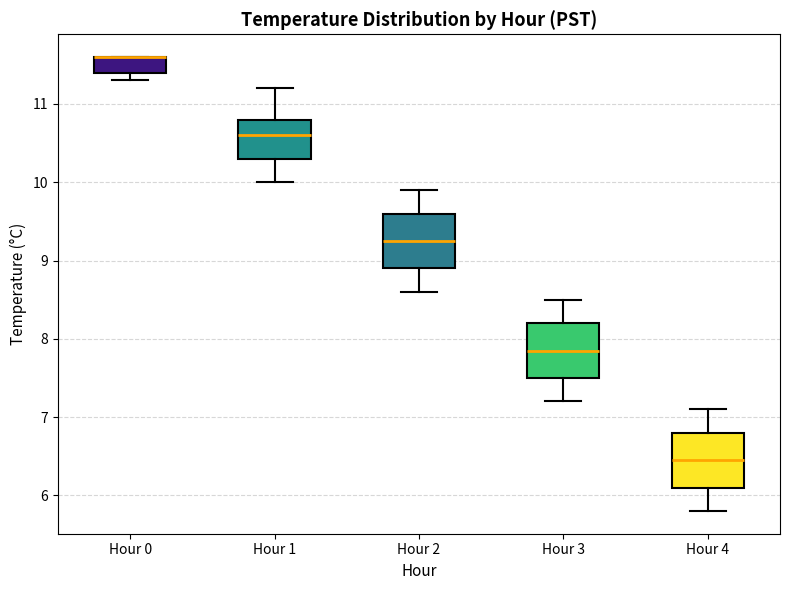

Reading left to right, transcribe this box plot: for each box, give where its median line is, the range the box spans, and where its two whiskers end, as read against the y-axis. The values are not printed on the chart, so give them approximately, as read against the axis.

Hour 0: median 11.6 (drawn on the box's upper edge), box 11.4 to 11.6, whiskers 11.3 to 11.6
Hour 1: median 10.6, box 10.3 to 10.8, whiskers 10.0 to 11.2
Hour 2: median 9.3, box 8.9 to 9.6, whiskers 8.6 to 9.9
Hour 3: median 7.9, box 7.5 to 8.2, whiskers 7.2 to 8.5
Hour 4: median 6.5, box 6.1 to 6.8, whiskers 5.8 to 7.1